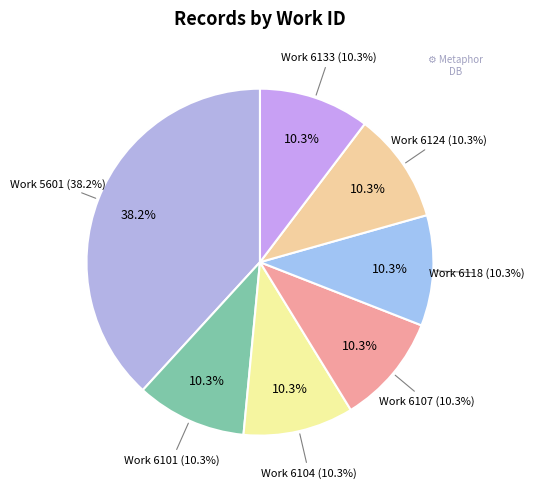

To the nearest percent, what is the difference between the largest and smallest slice percentages?

28%